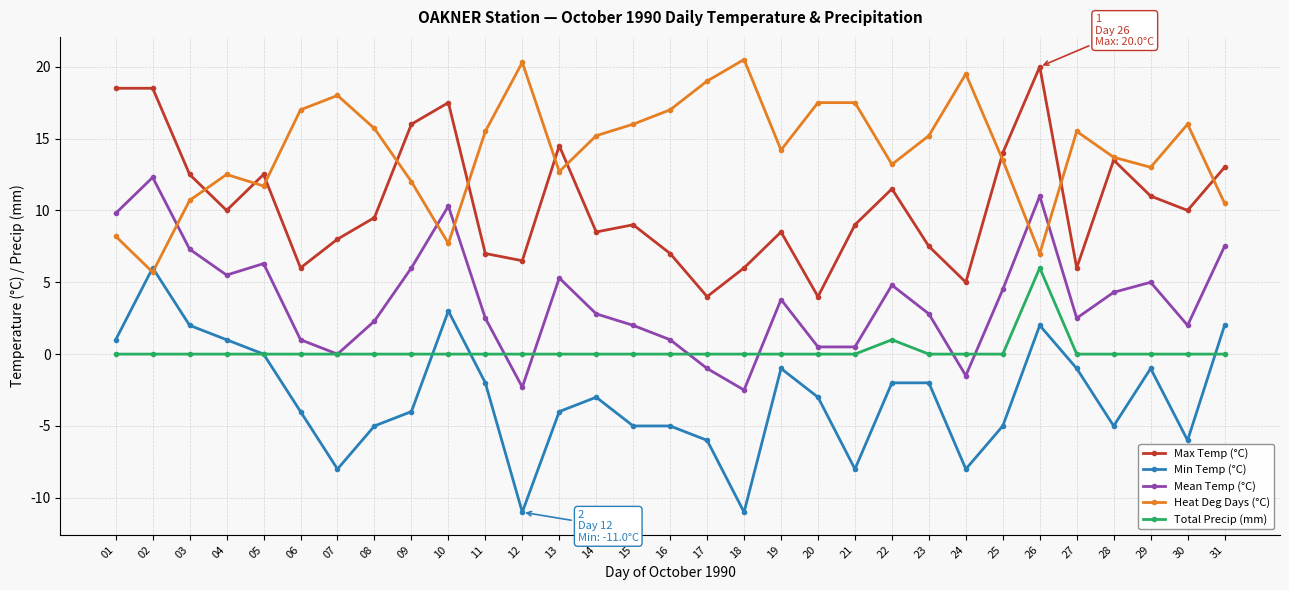

Which series has the largest total across all categories?

Heat Deg Days (°C)